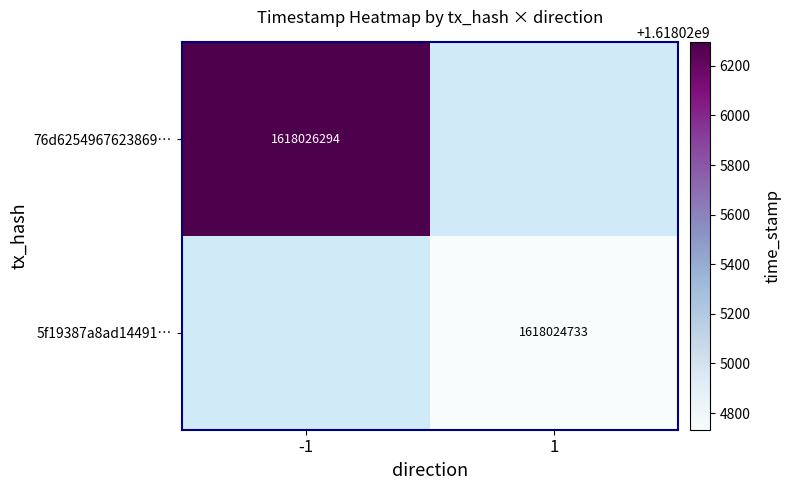

Reading right to left, what are all the values shown in this chart?

76d6254967623869cb75391f741cd965ba7c865: 1618026294	-1
5f19387a8ad14491a906430da69ad93ef169669: 1618024733	1